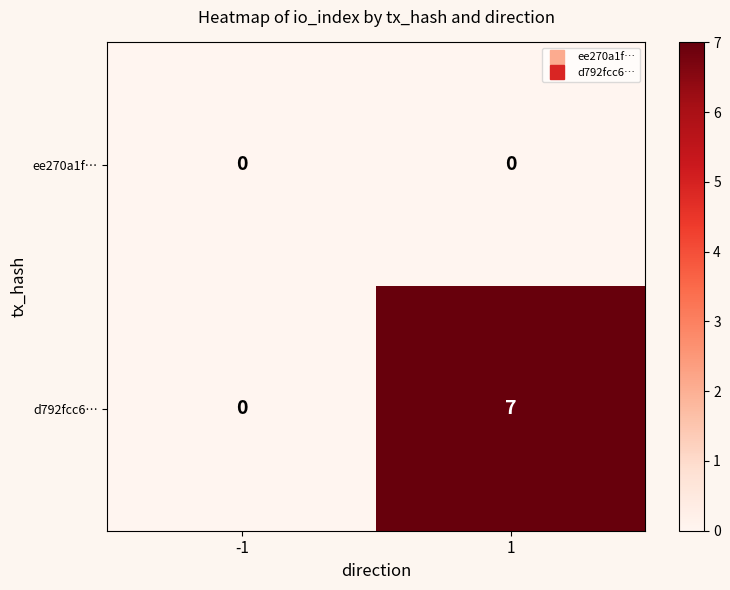

Rank the series by their average value, from highest to lowest.

d792fcc6…, ee270a1f…